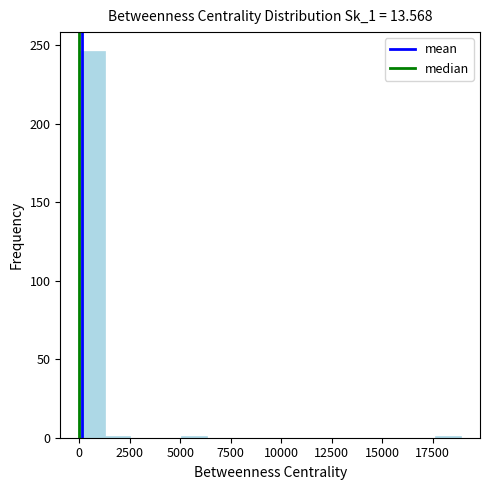

Read against the x-axis, roughly where is the centre of the tallest bar?

500